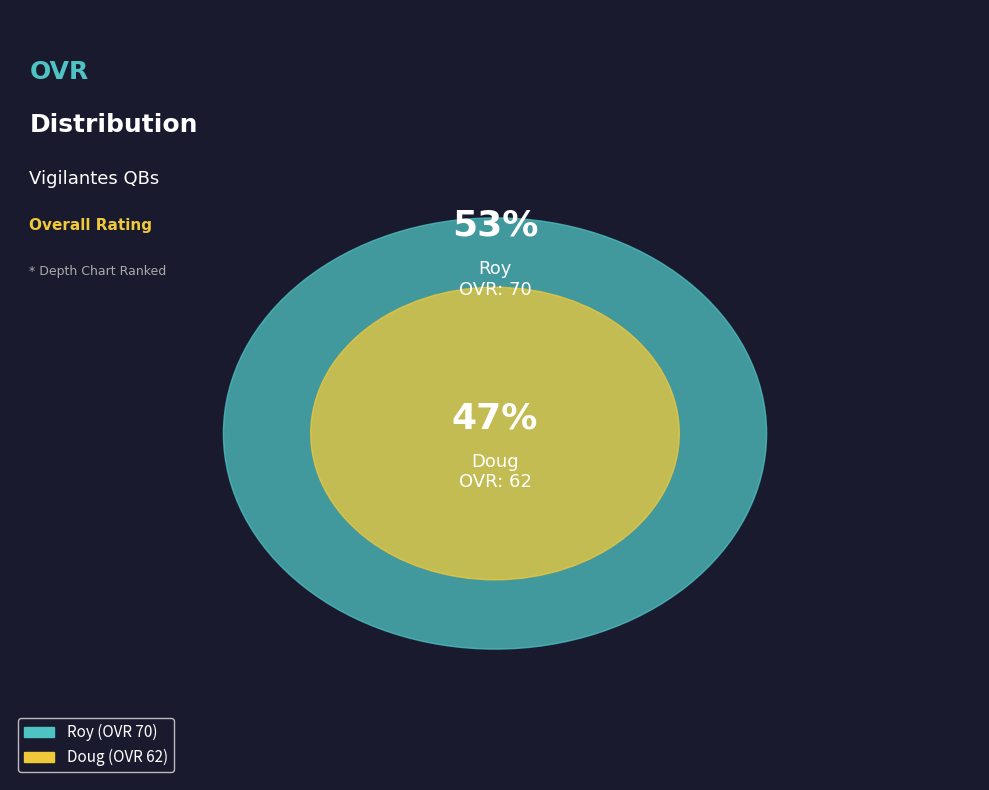

True or false: Doug accounts for 52% of the total.

False